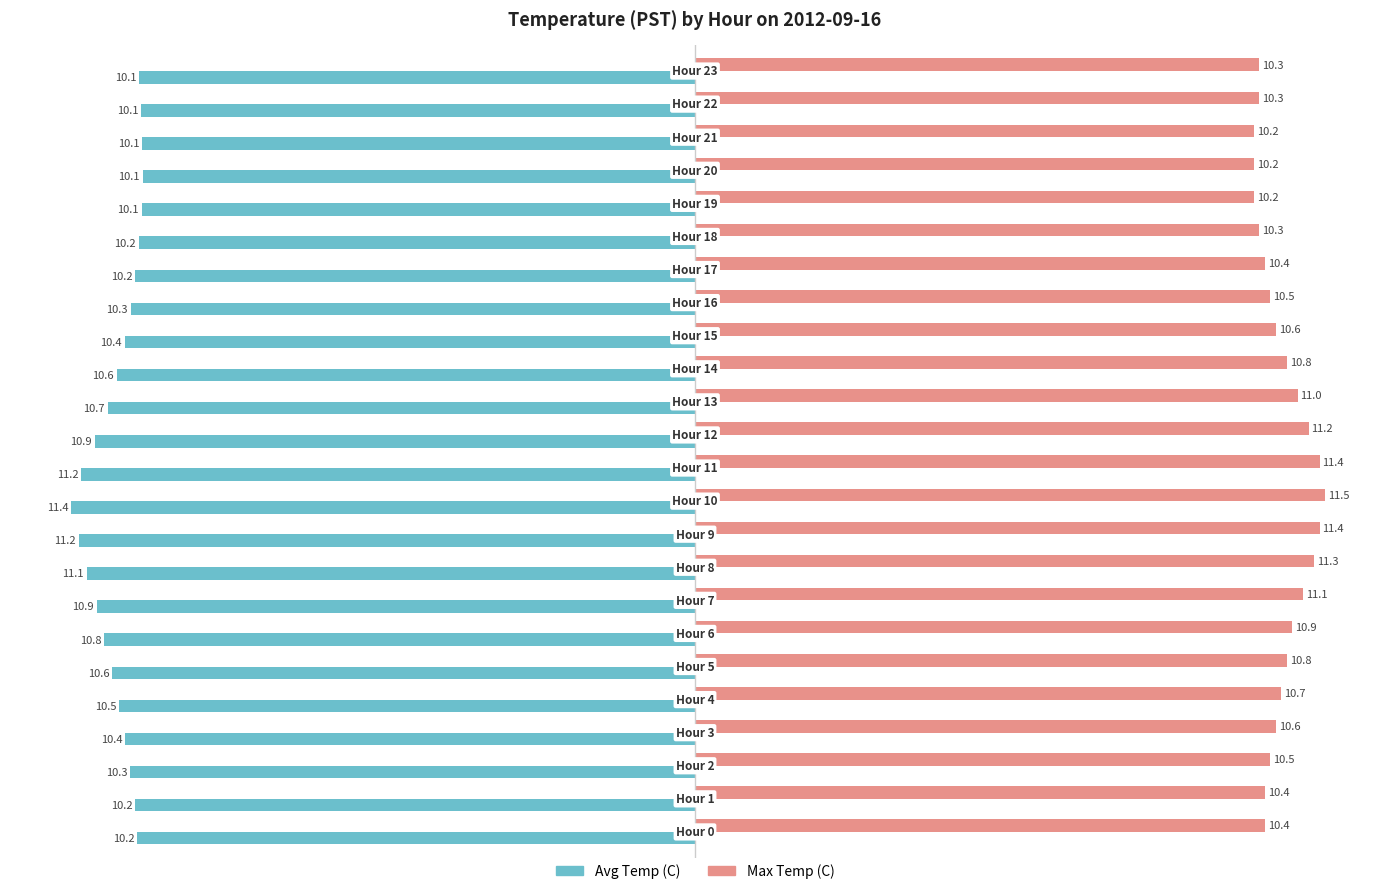

What is the highest value of the Max Temp (C) series?

11.5